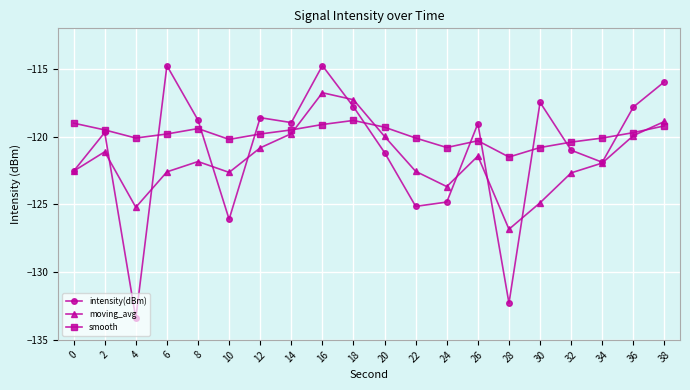

What is the spread (max minus min) of values at 38?

3.3